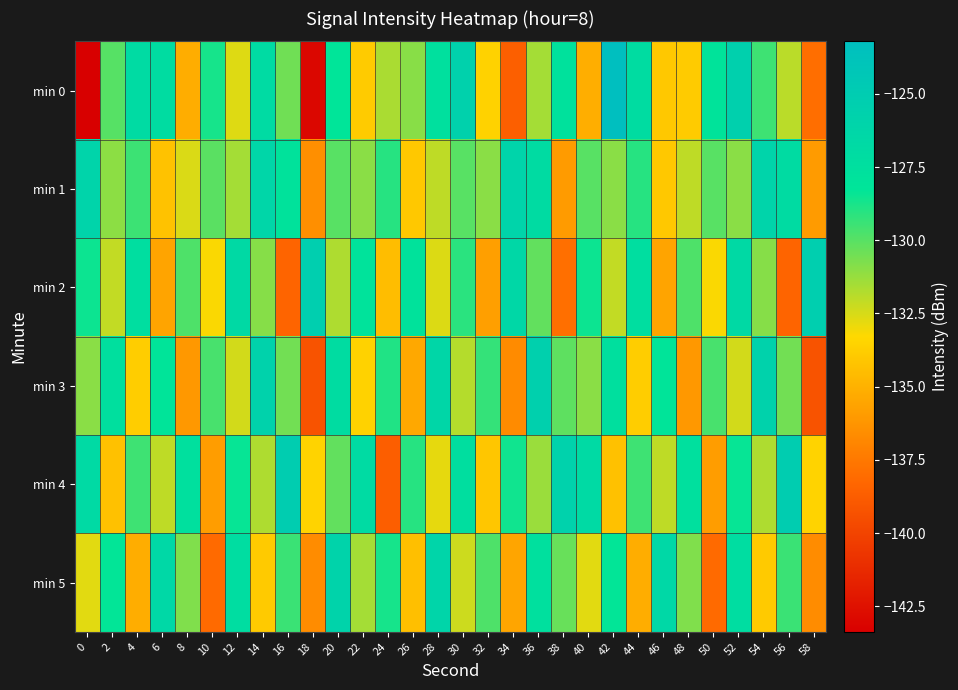

How many data points does each series have?

30